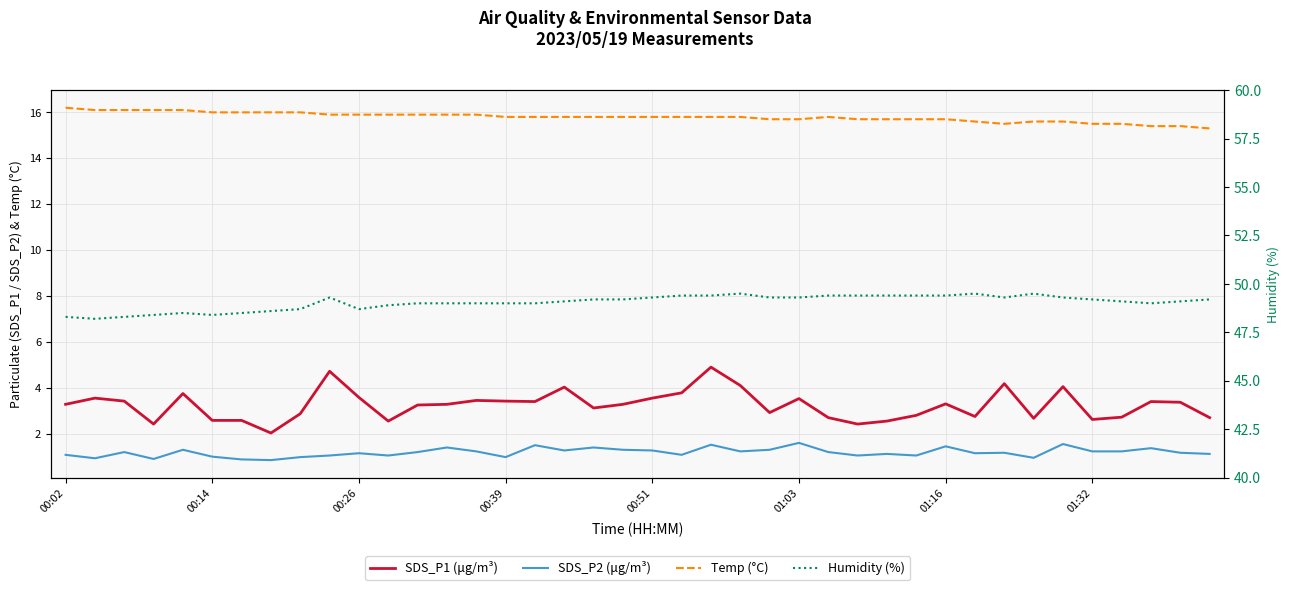

What is the approximate value of SDS_P1 (μg/m³) at 21?

3.8